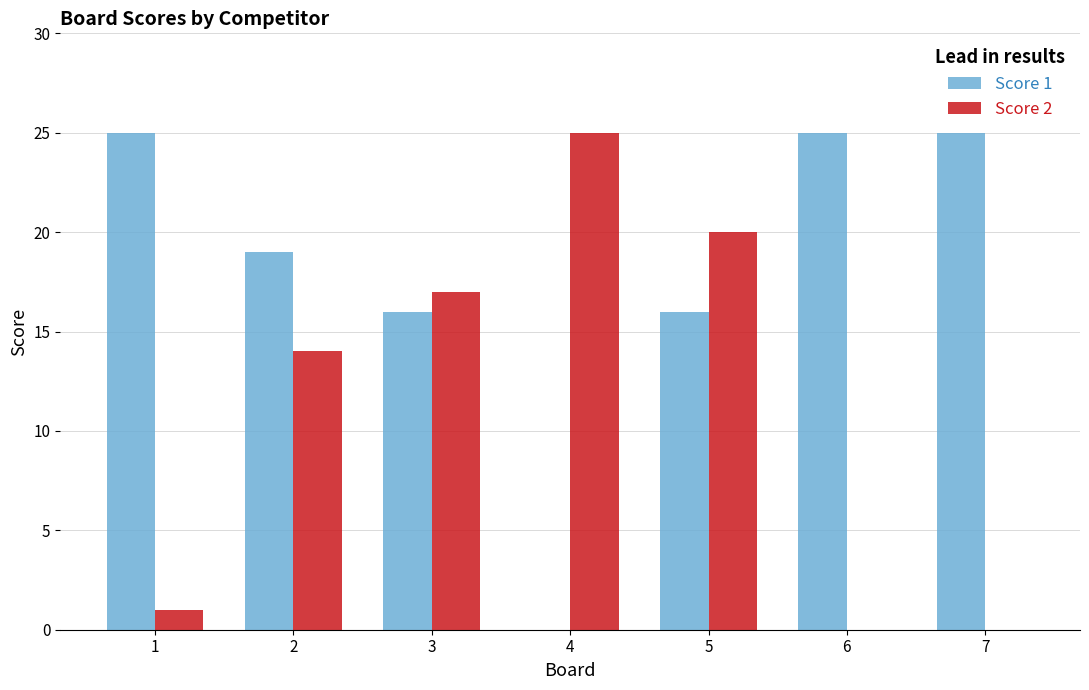

What are all the series names shown in the legend?

Score 1, Score 2